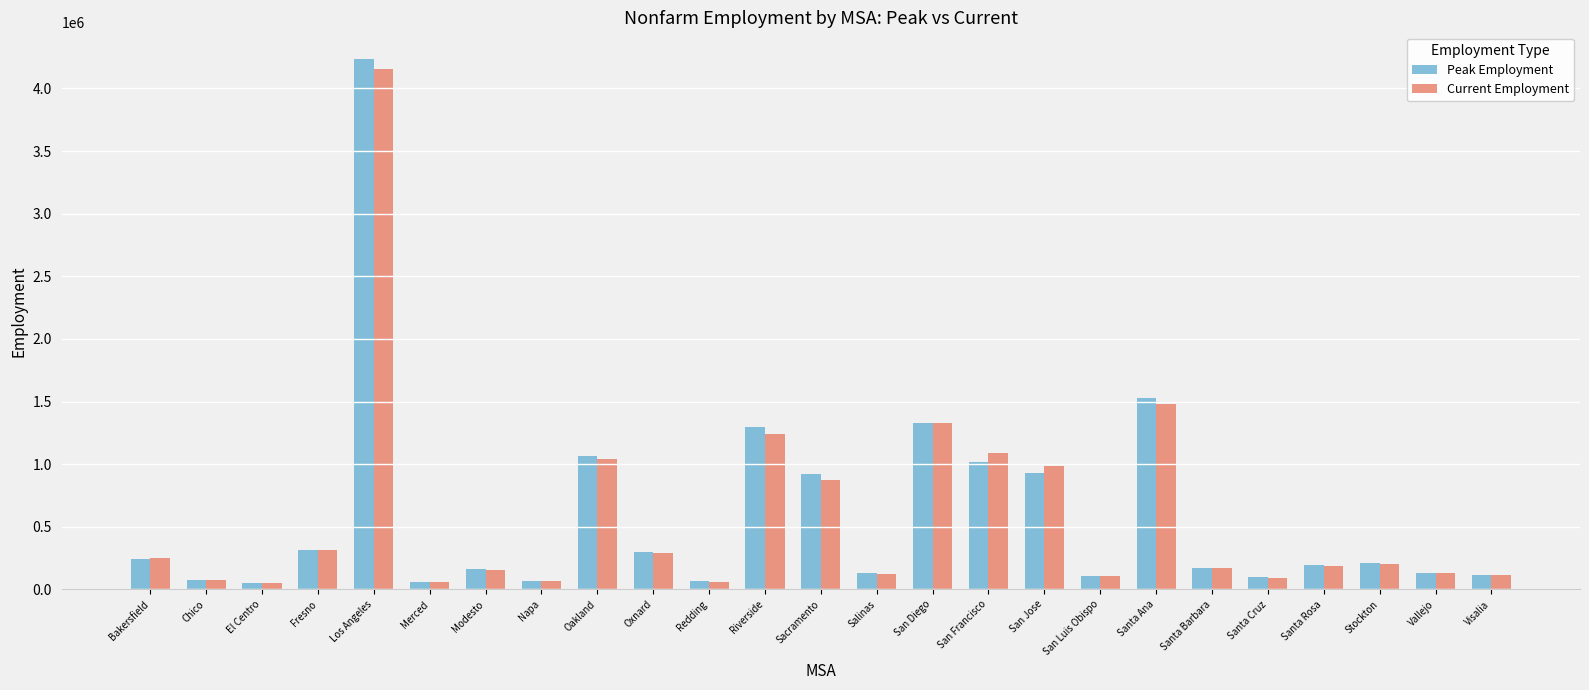

What is the spread (max minus min) of values at Modesto?

5300